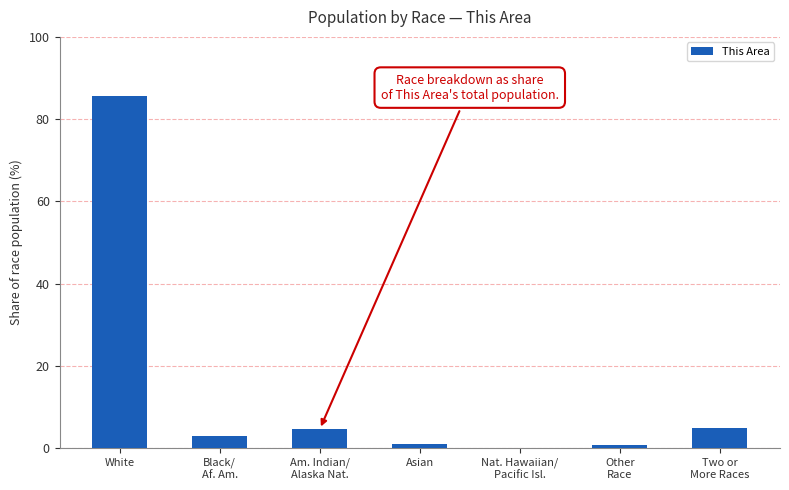

What is the sum of all values?

100.0